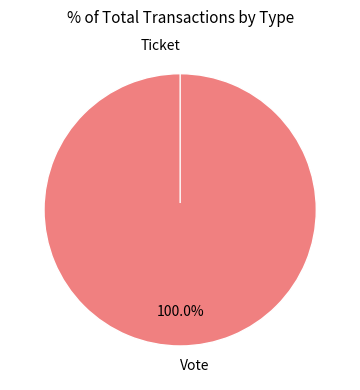

How many segments does this pie chart have?

2